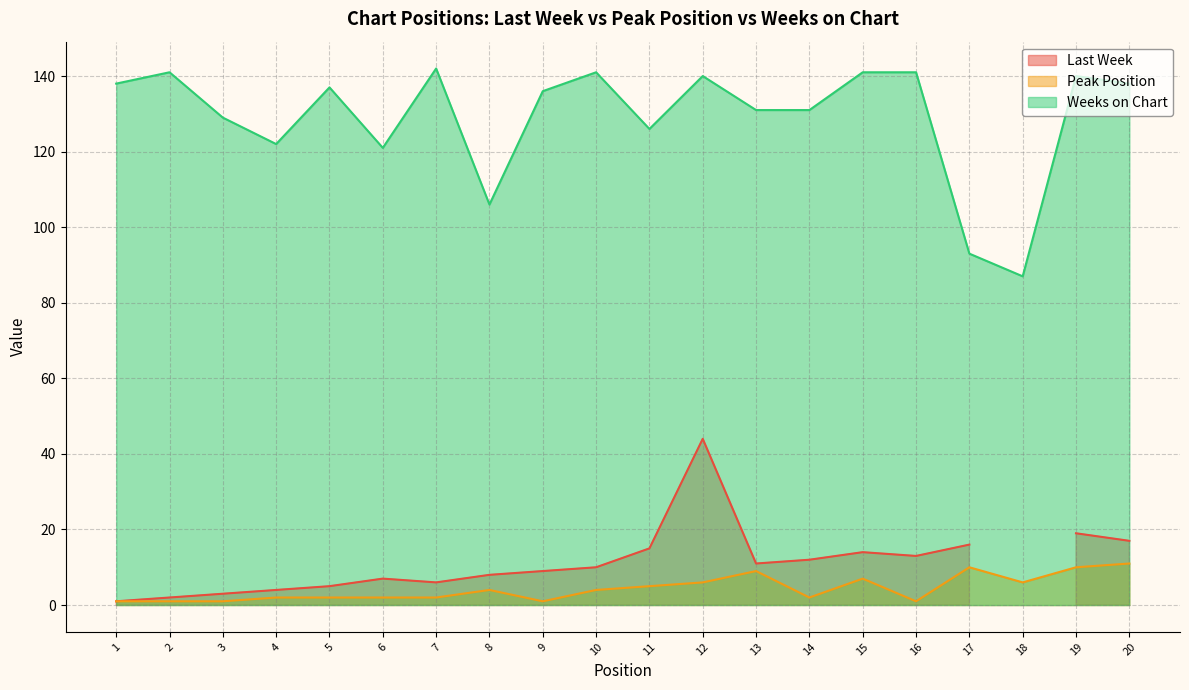

Which series has the largest range (max minus min)?

Weeks on Chart